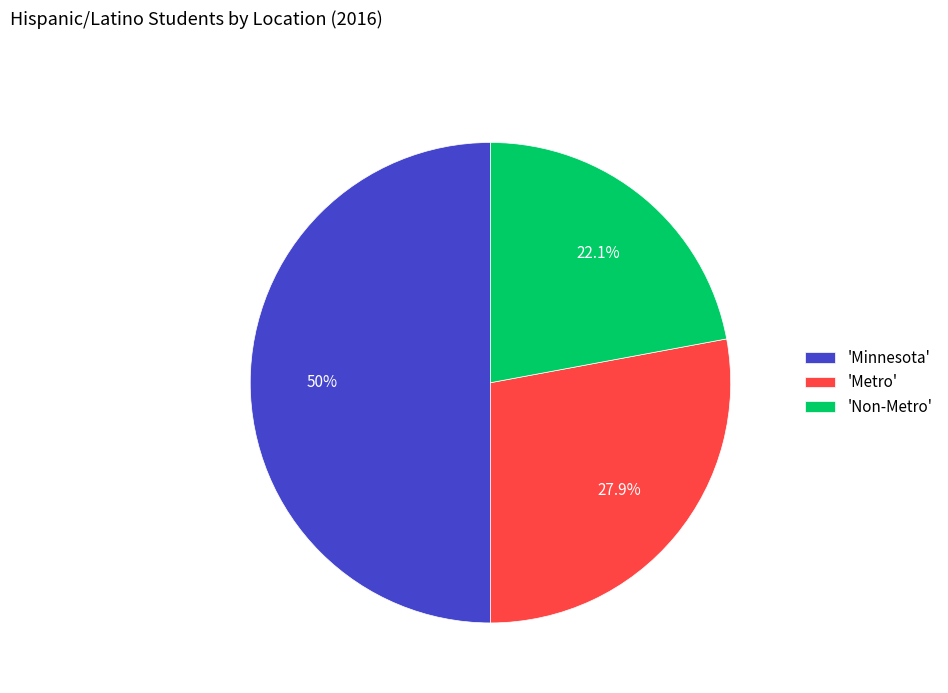

Rank the categories by value from highest to lowest.

'Minnesota', 'Metro', 'Non-Metro'